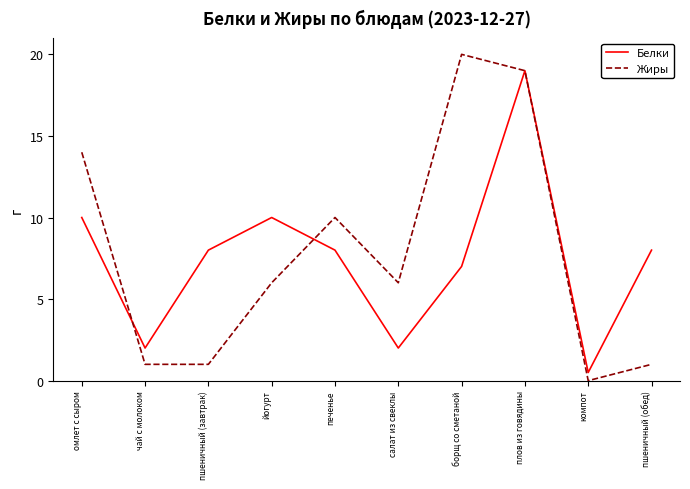

Which series changed the most between печенье and борщ со сметаной?

Жиры